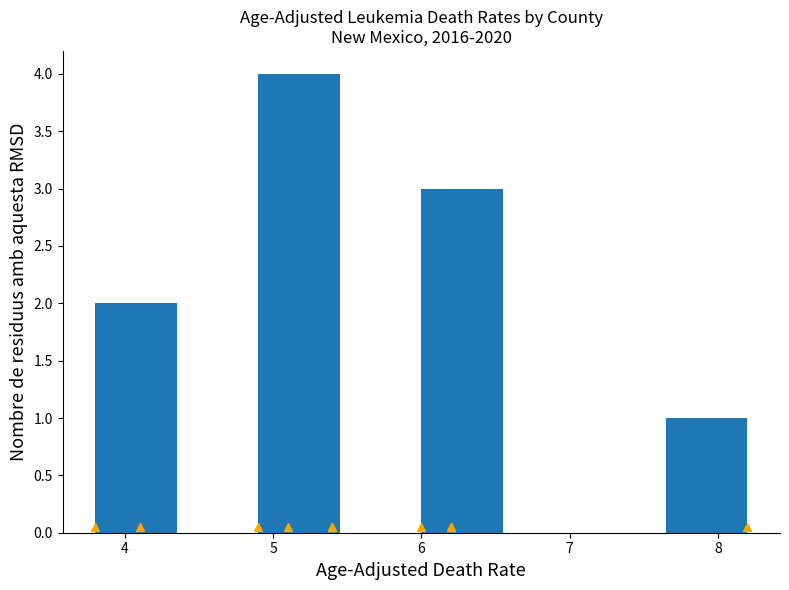

Which range on the x-axis has the tallest bar?

4.90 to 5.45